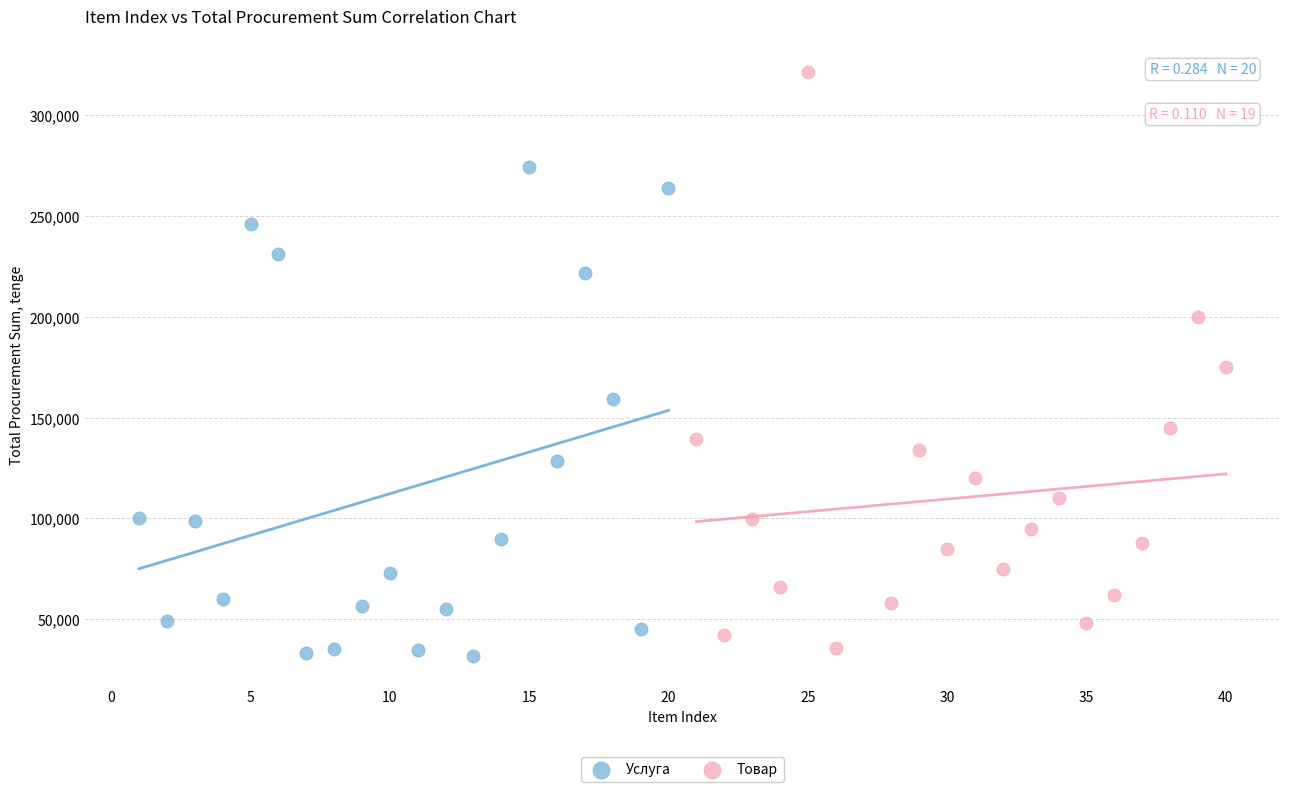

Which series has the largest Y range (max minus min)?

Товар